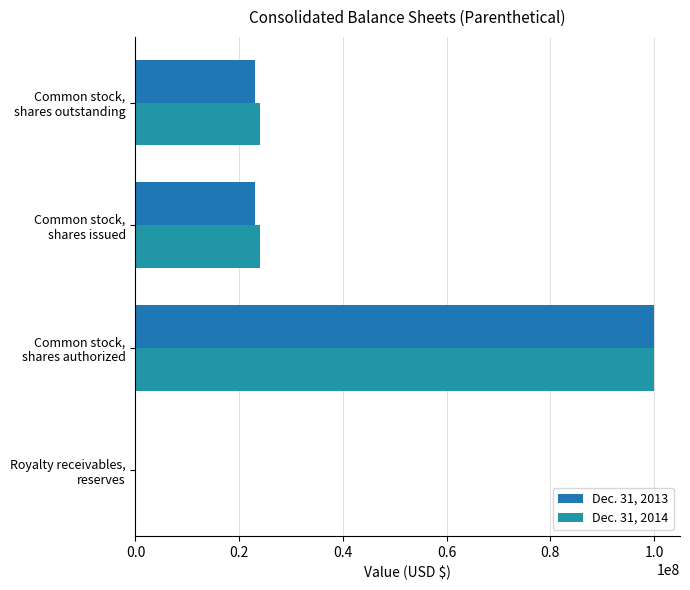

Which series has the widest spread of values?

Dec. 31, 2014